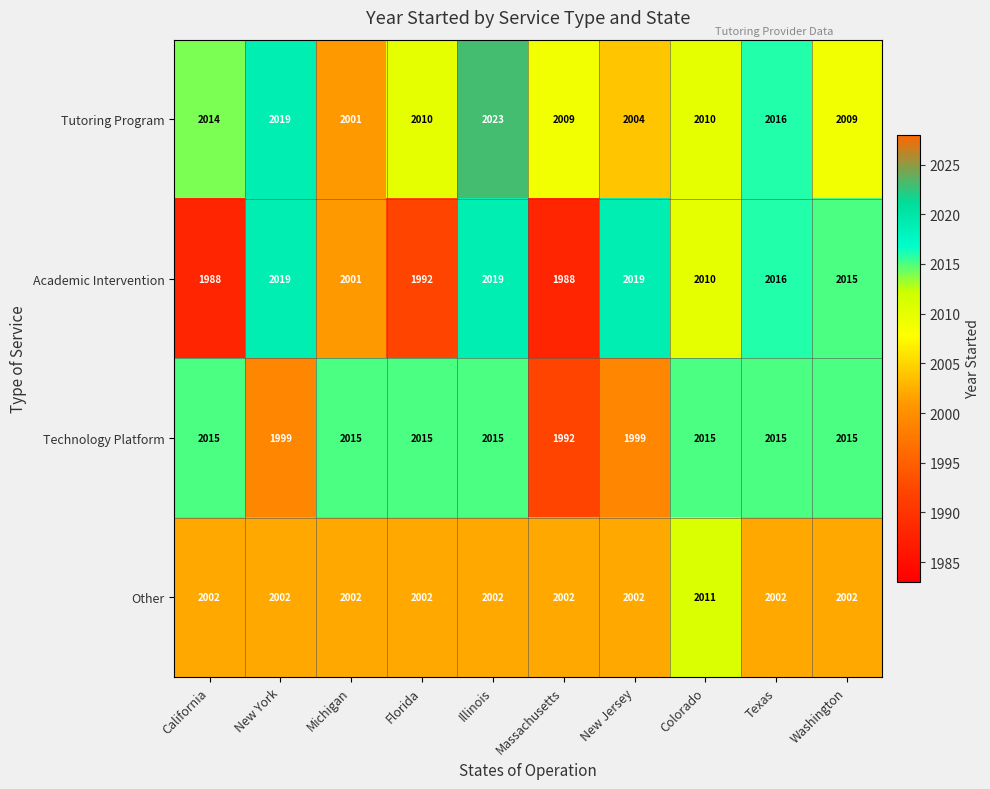

At how many categories does at least one series exceed 1993?

10